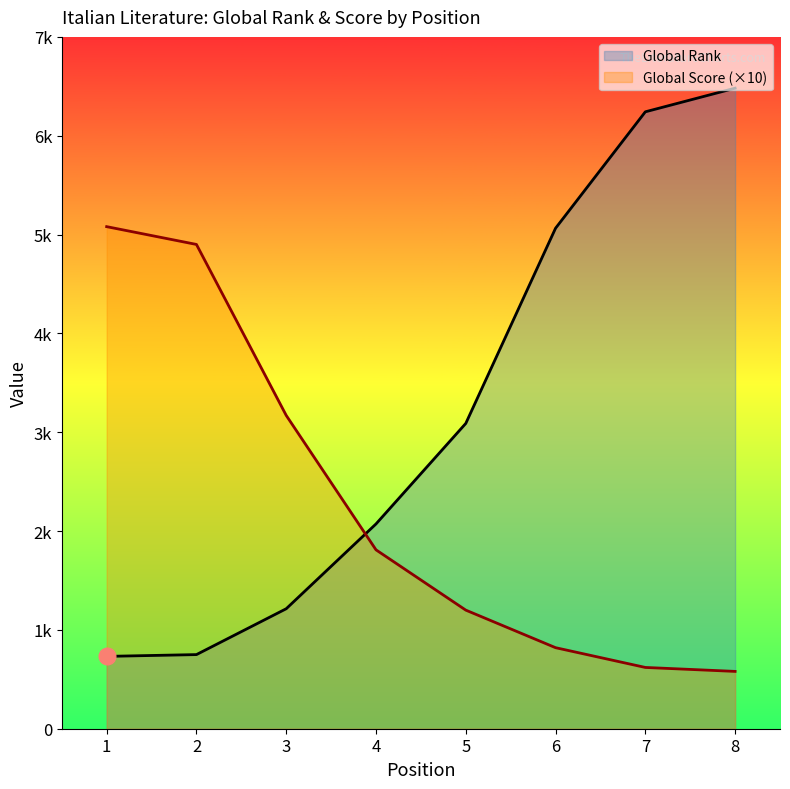

Which category has the highest value in the Global Rank series?

8